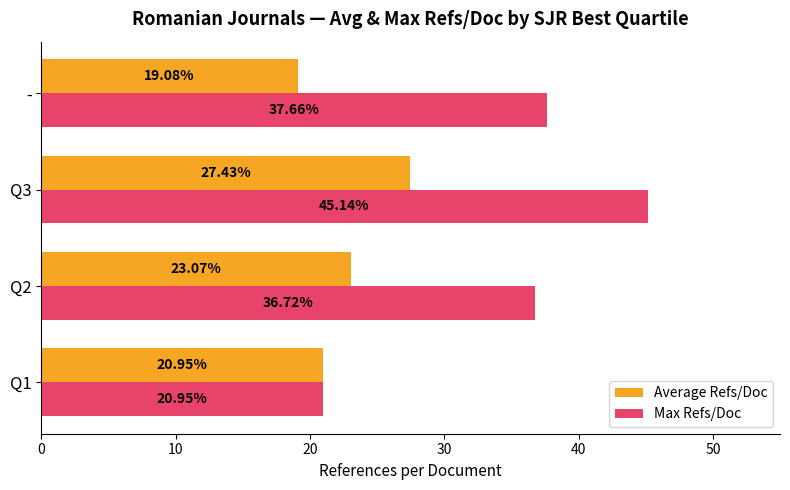

Where is Average Refs/Doc nearest to the value 23?

Q2